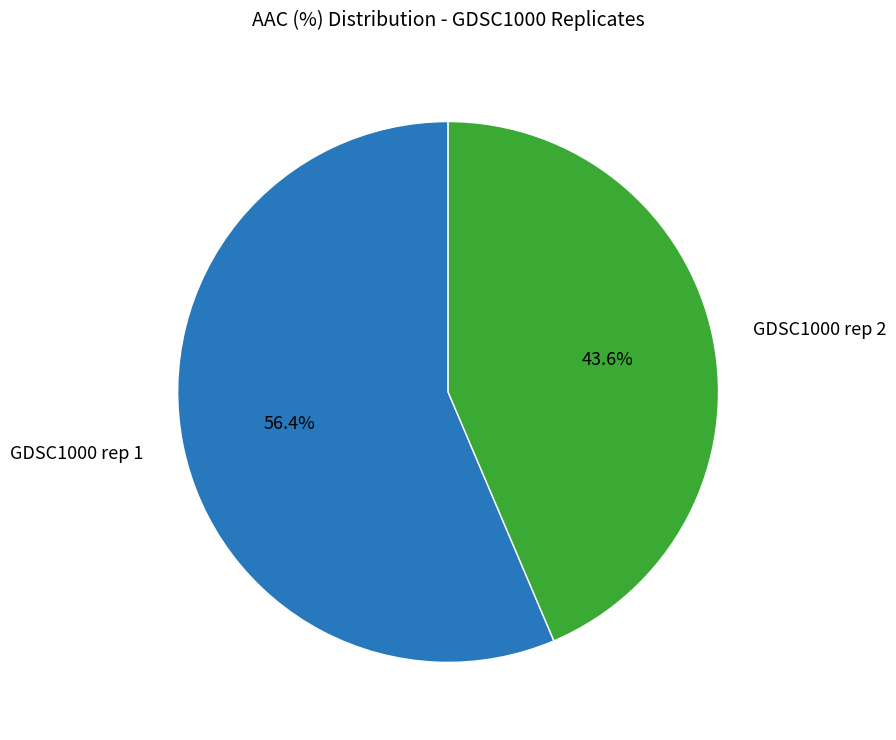

Does any single category account for the majority?

Yes